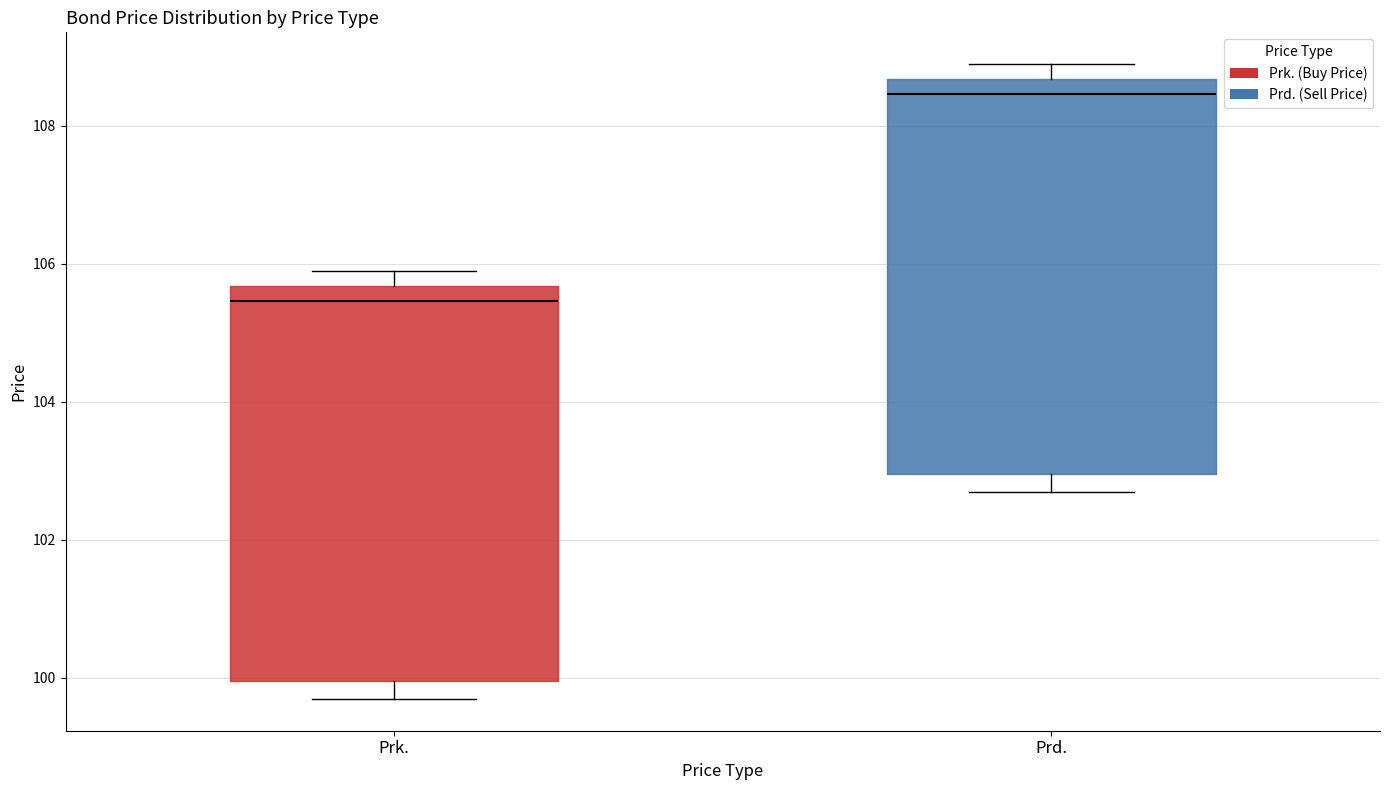

Where is the lower edge of the box for Prd. on the y-axis? The values are not printed on the chart, so give them approximately, as read against the axis.

103.0